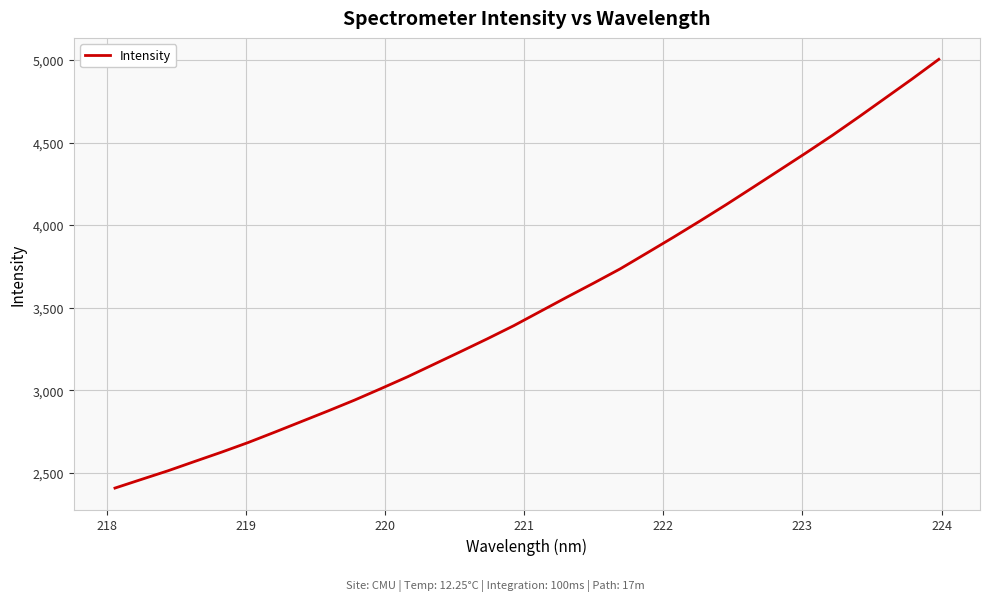

What is the greatest value displayed?

5004.4